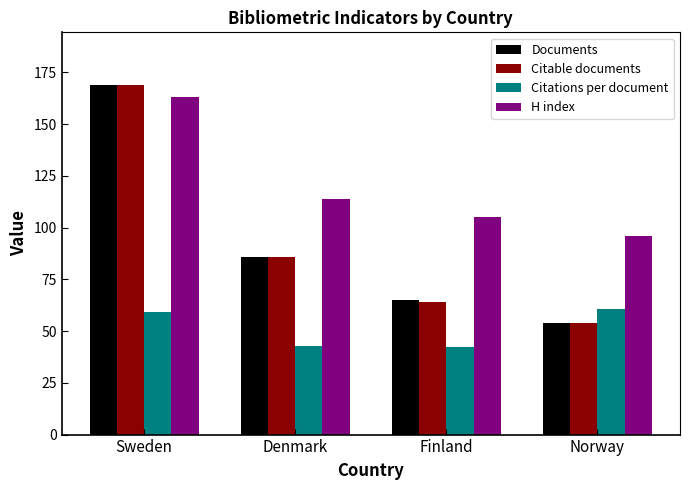

Count the number of categories in the chart.

4